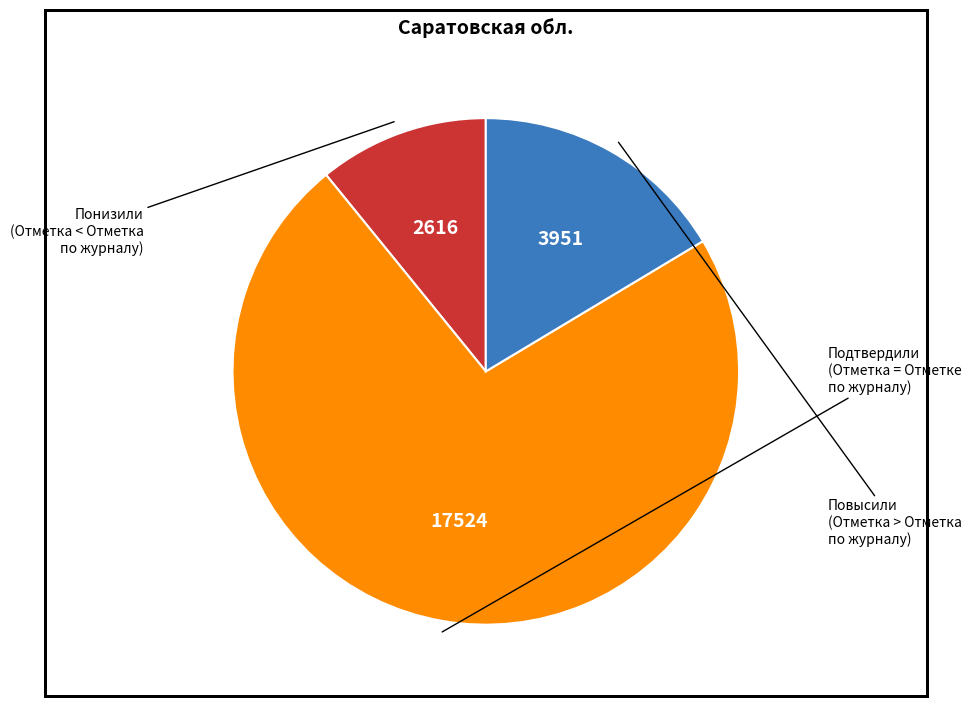

Is there a majority slice in this chart?

Yes